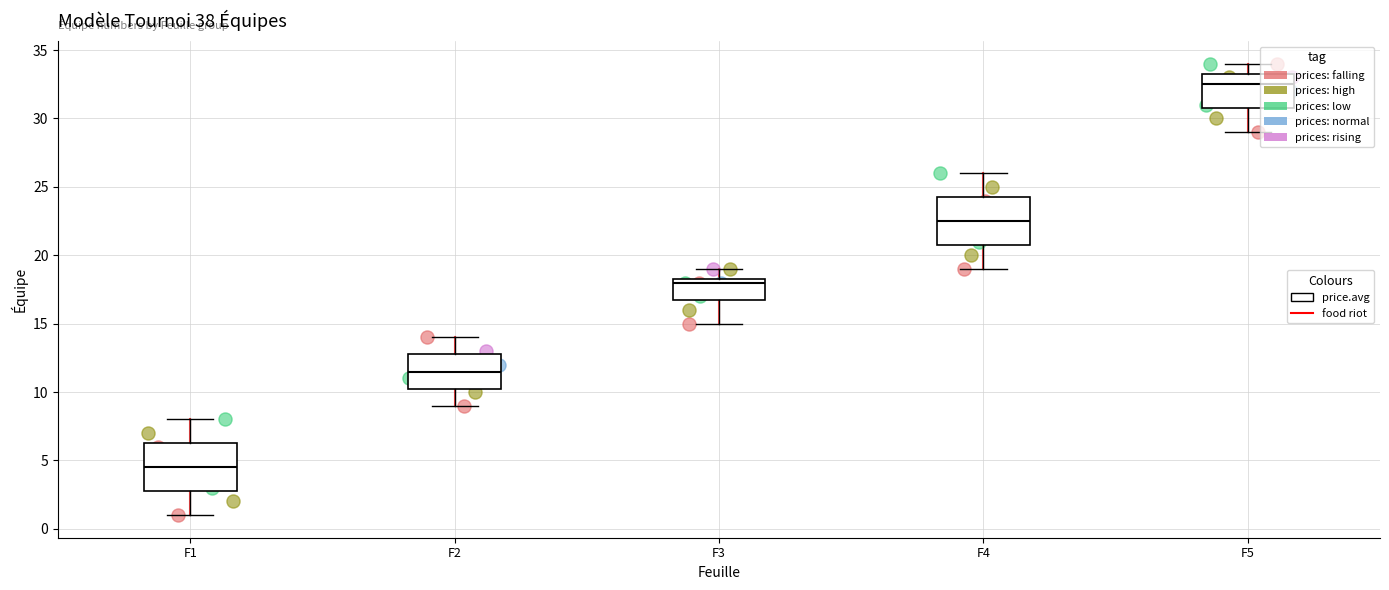

Reading left to right, read every box against the y-axis: the position of its median line, the range the box covers, and the ends of its whiskers. The values are not printed on the chart, so give them approximately, as read against the axis.

F1: median 4.5, box 3.0 to 6.5, whiskers 1.0 to 8.0
F2: median 11.5, box 10.5 to 13.0, whiskers 9.0 to 14.0
F3: median 18.0, box 17.0 to 18.5, whiskers 15.0 to 19.0
F4: median 22.5, box 21.0 to 24.5, whiskers 19.0 to 26.0
F5: median 32.5, box 31.0 to 33.5, whiskers 29.0 to 34.0